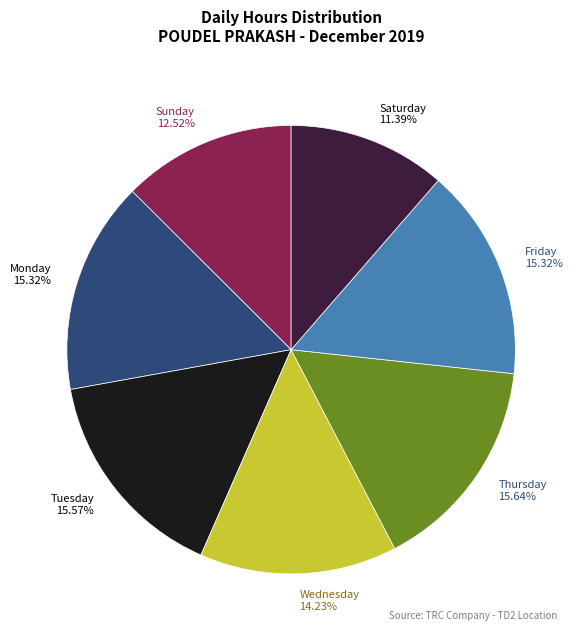

To the nearest percent, what is the difference between the largest and smallest slice percentages?

4%